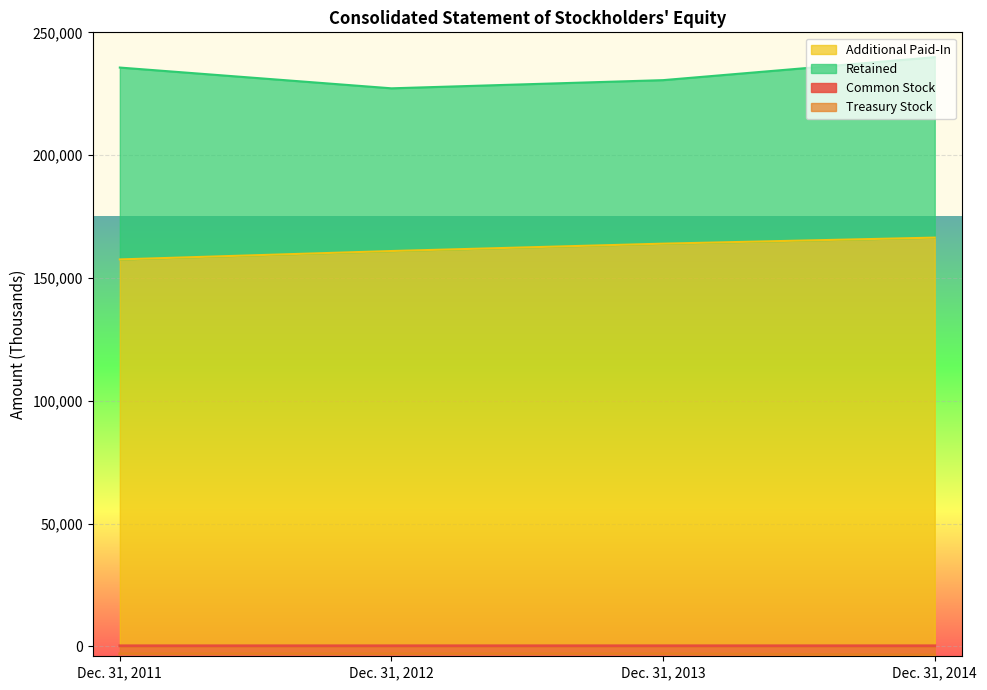

True or false: Additional Paid-In and Treasury Stock intersect in this chart.

False